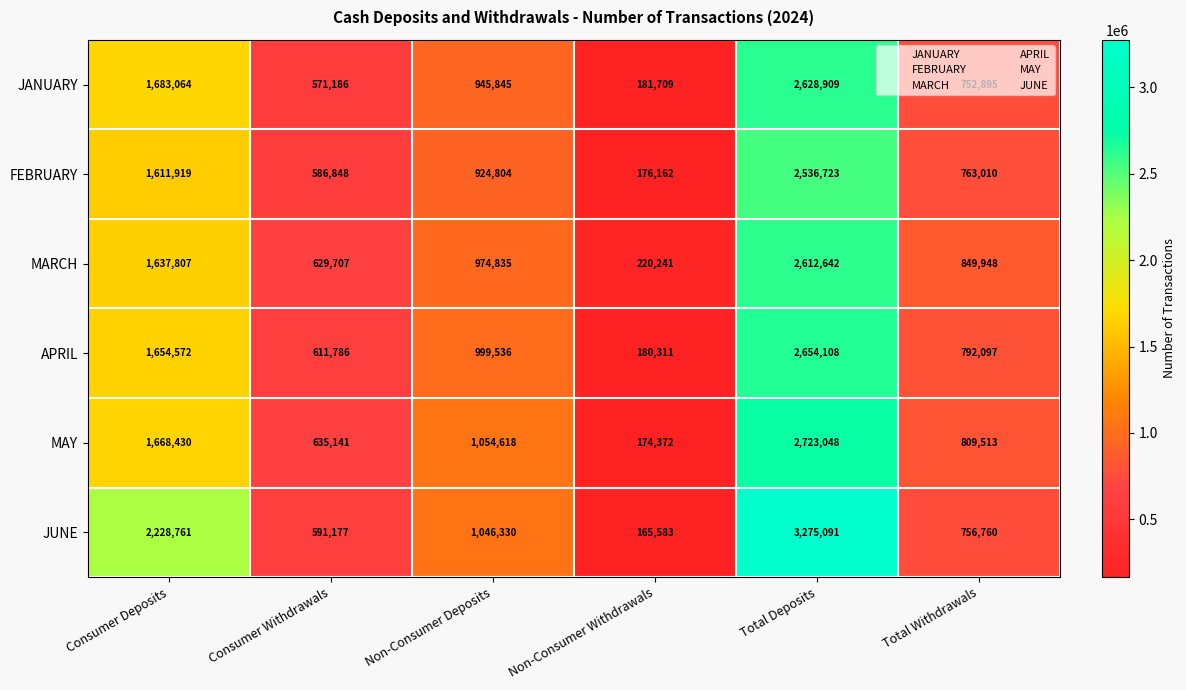

Between Consumer Deposits and Total Deposits, which series saw the biggest shift?

MAY